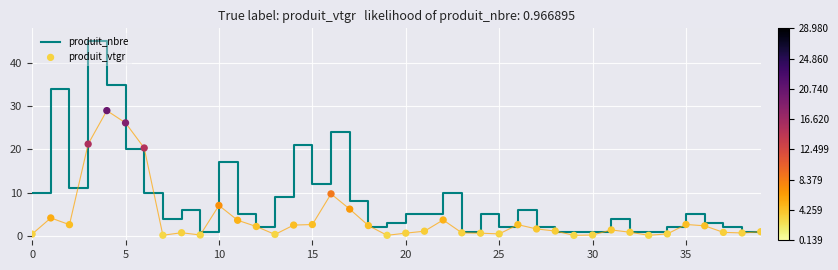

Which series has the largest total across all categories?

produit_nbre